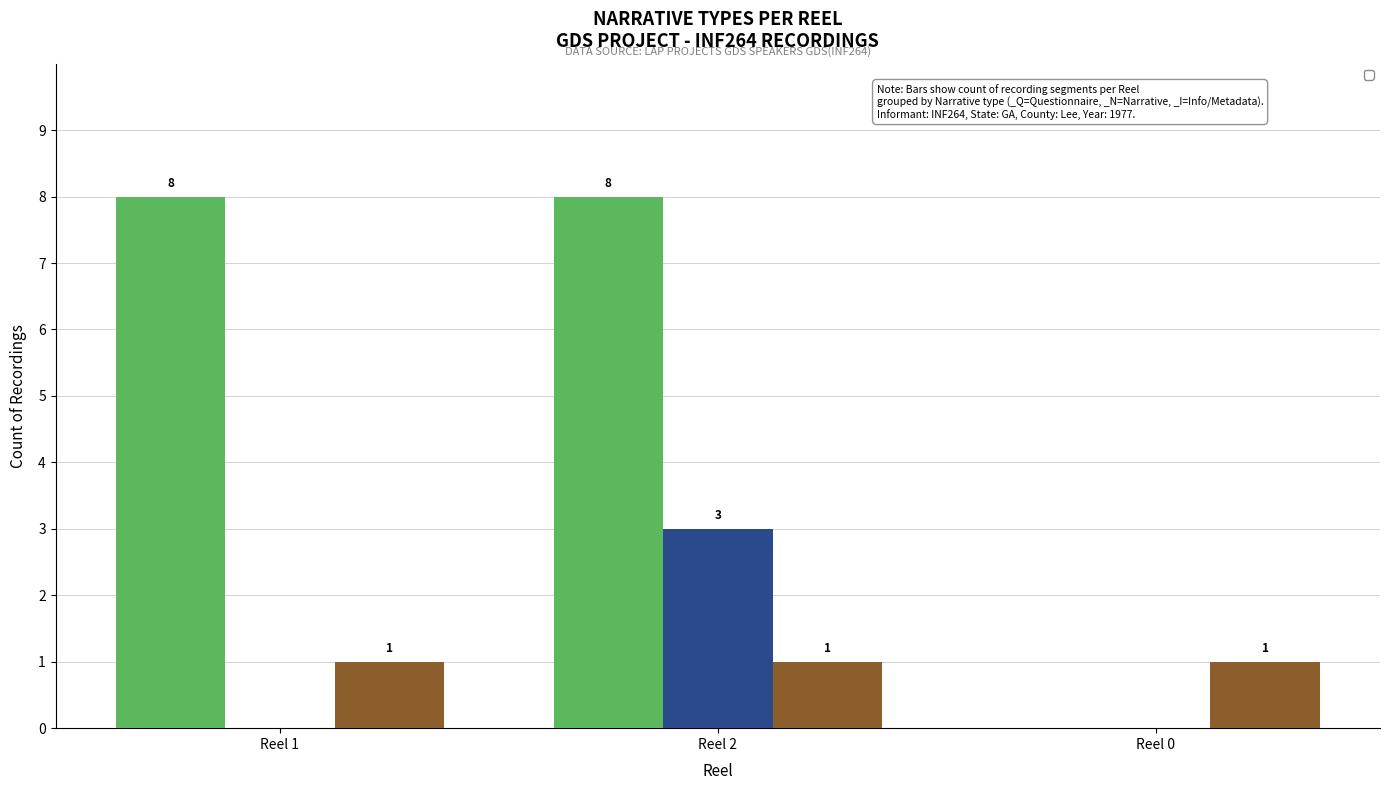

What is the highest value of the _Q (Questionnaire) series?

8